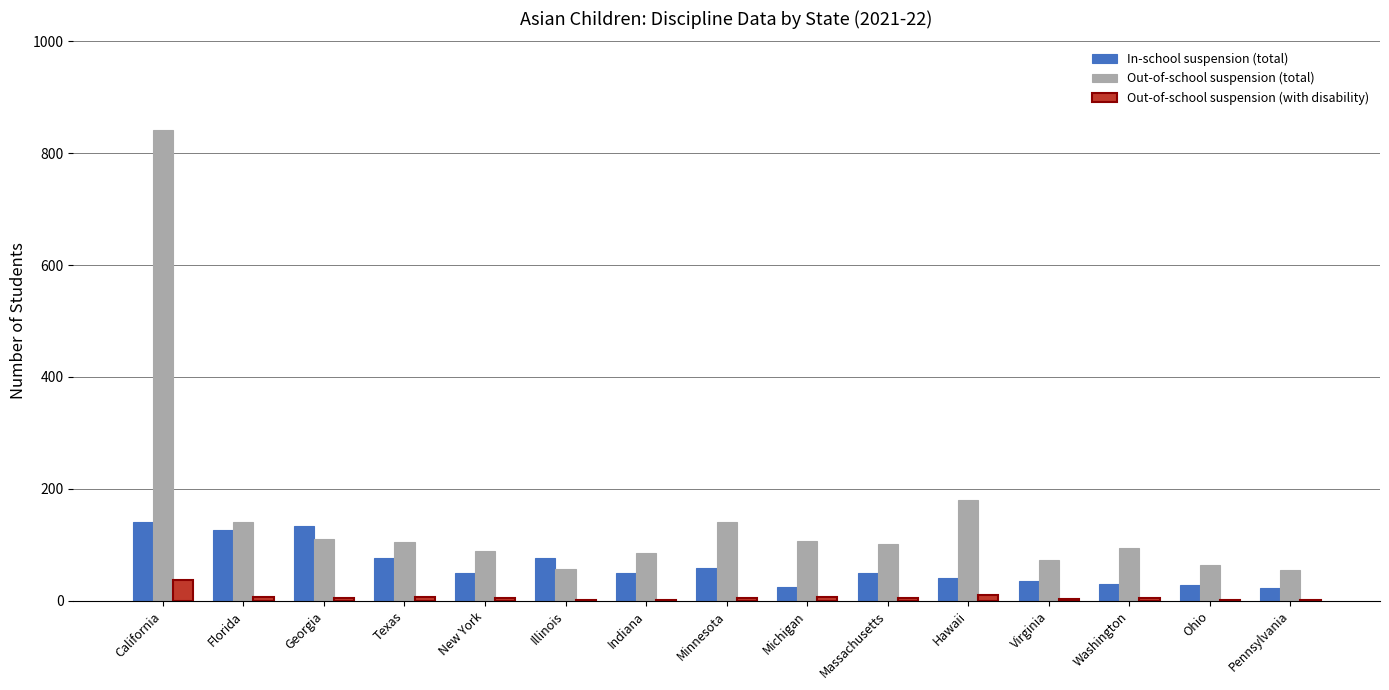

The value of Out-of-school suspension (total) at Florida is 141. True or false?

True